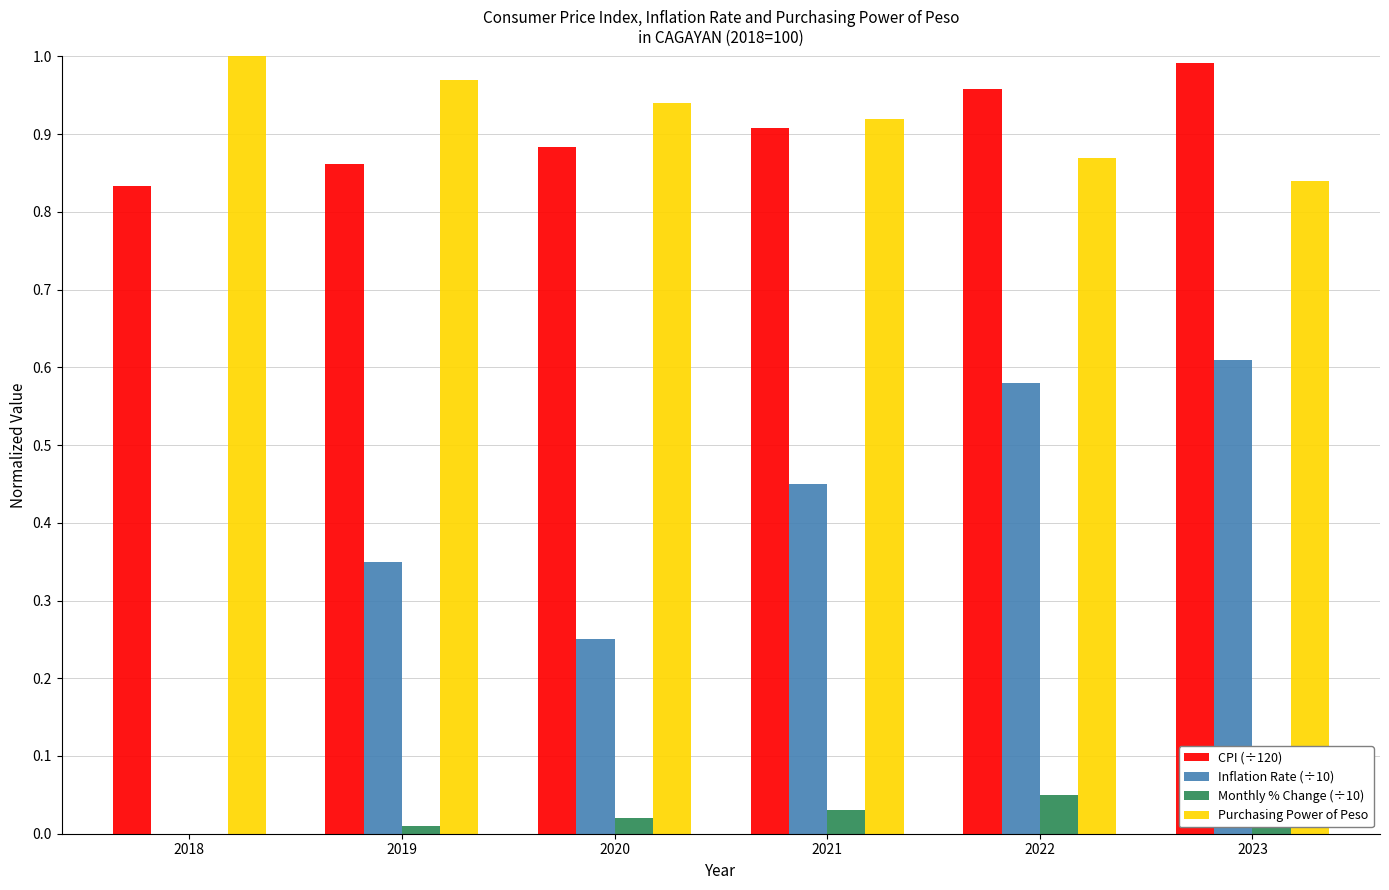

What is the sum of the CPI (÷120) values at 2021 and 2022?

1.9